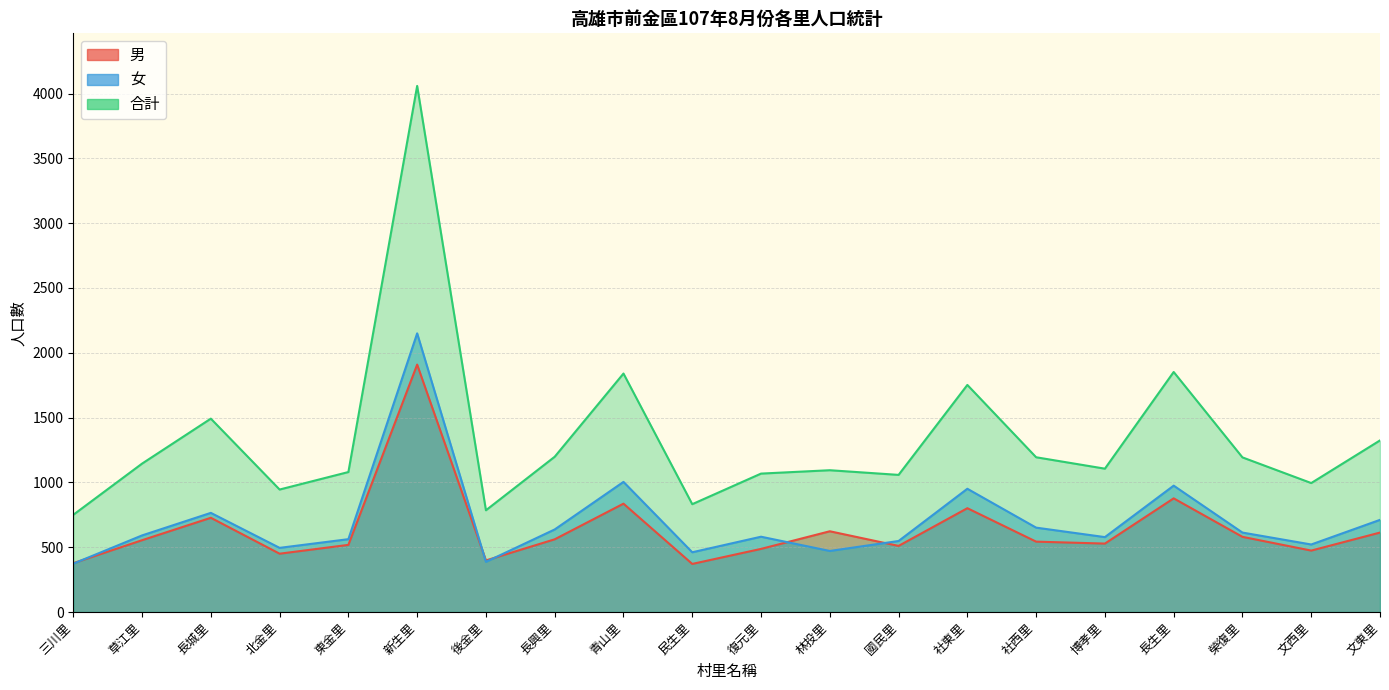

Where do 男 and 女 first cross each other?

三川里 and 草江里